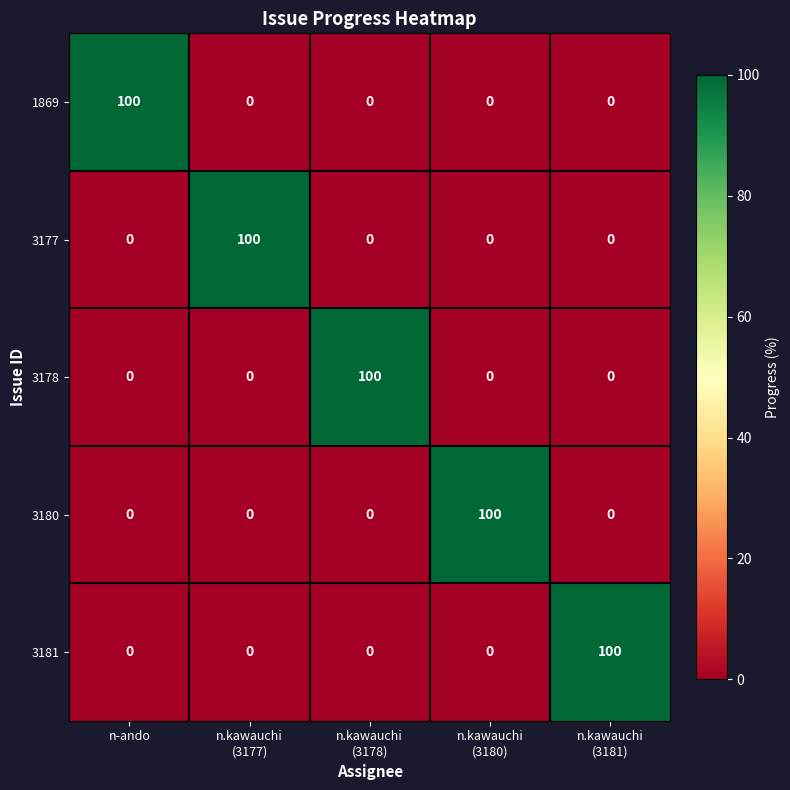

True or false: 1869 has a value of 44 at n-ando.

False